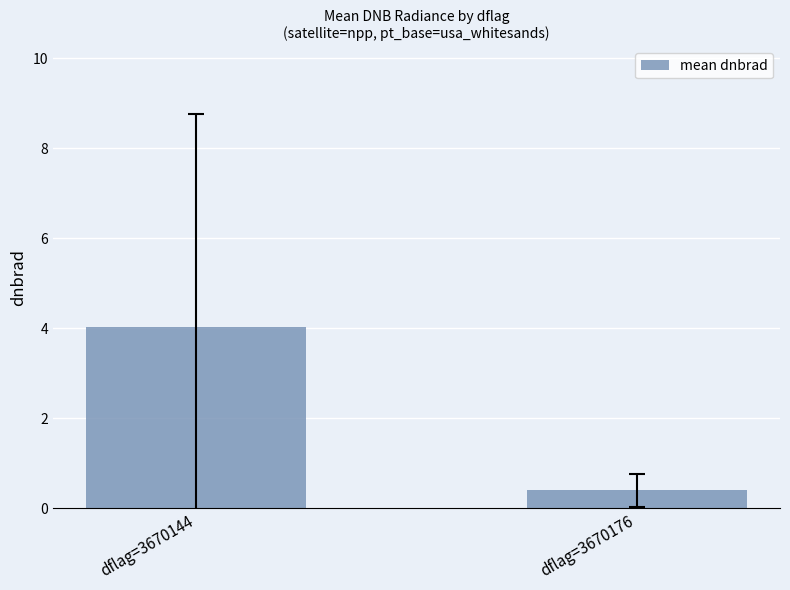

Where does the data first go above 4?

dflag=3670144